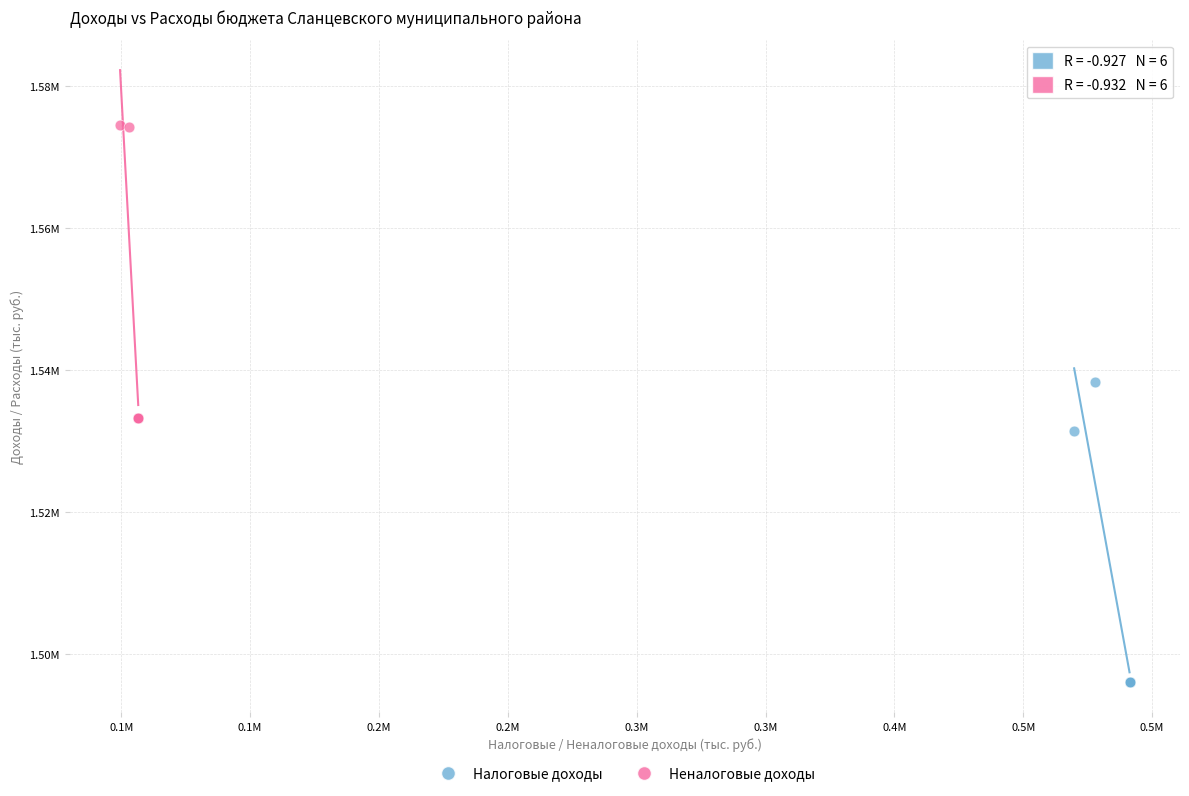

Which series contains the lowest Y value?

Налоговые доходы